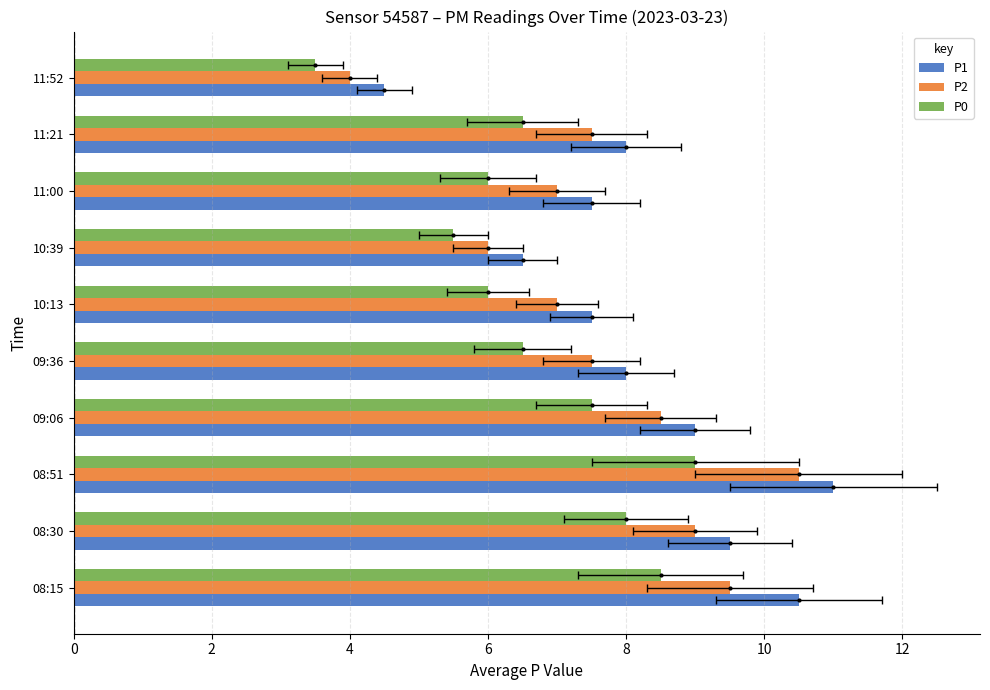

What is the approximate value of P1 at 09:36?

8.0